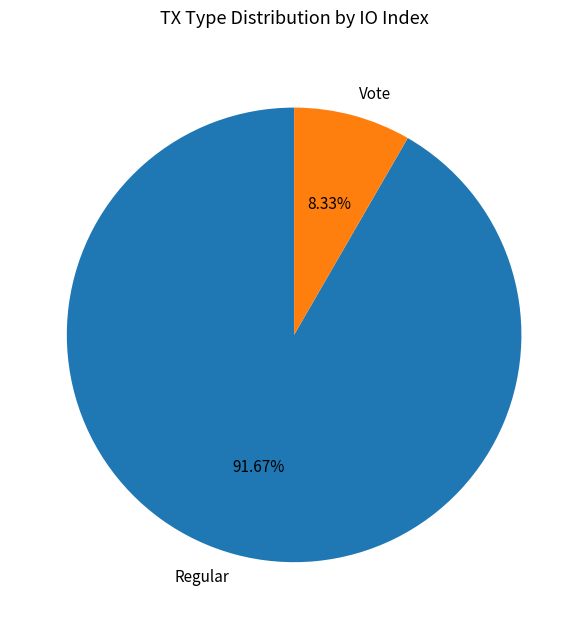

The Regular slice represents 92% of the pie. True or false?

True